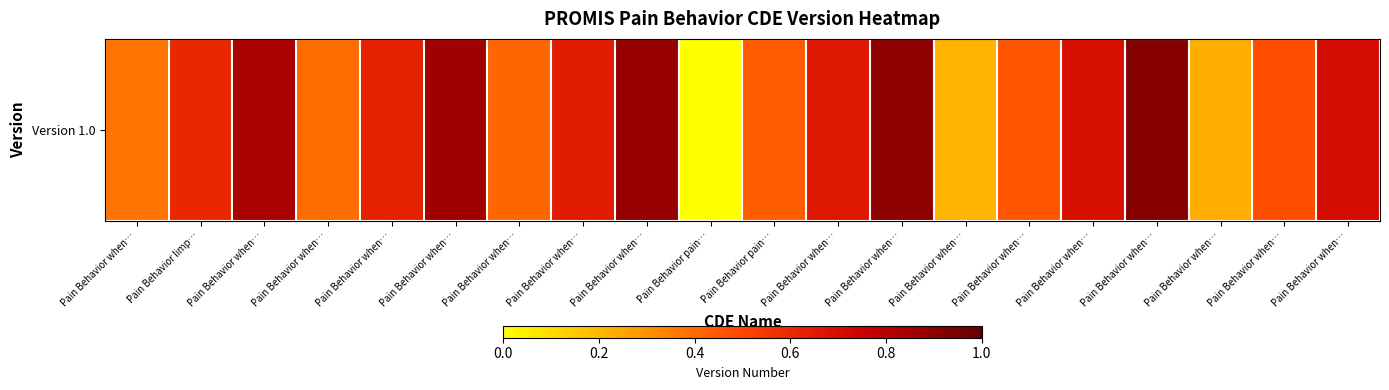

Which label corresponds to the largest value in the chart?

Pain Behavior when…